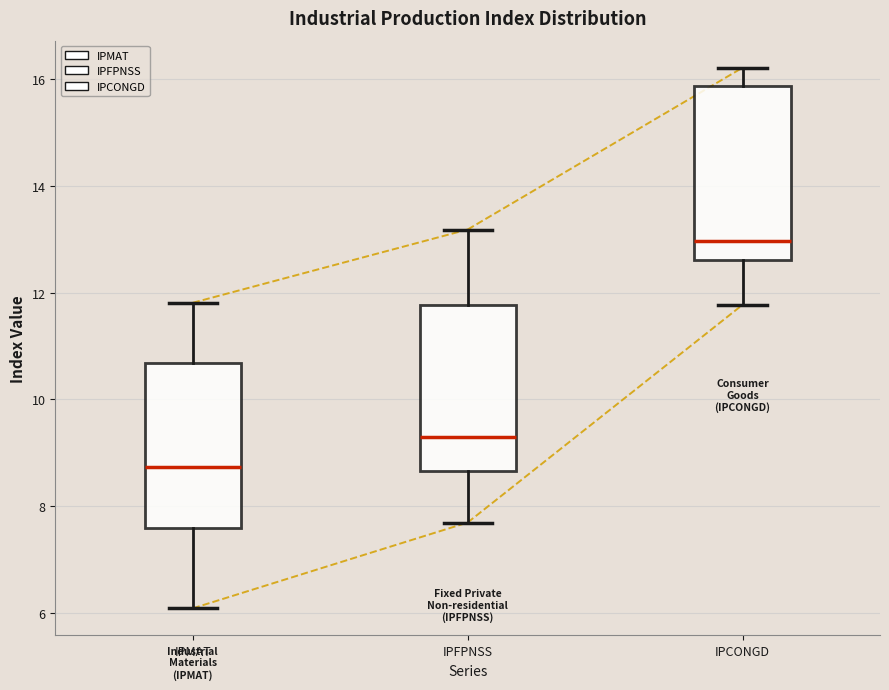

Which box has the lowest median line?

IPMAT